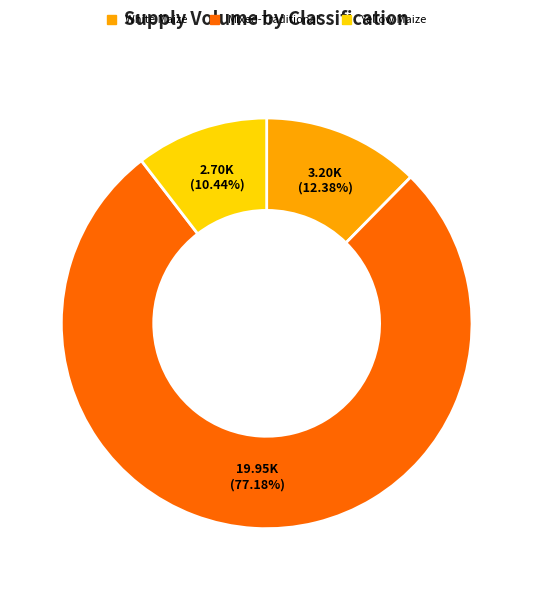

Which slice is the largest?

Mixed-Traditional